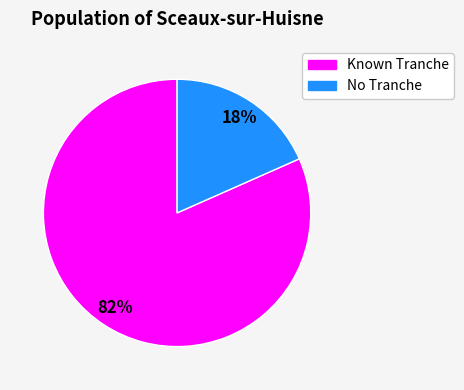

To the nearest percent, what is the average slice percentage?

50%